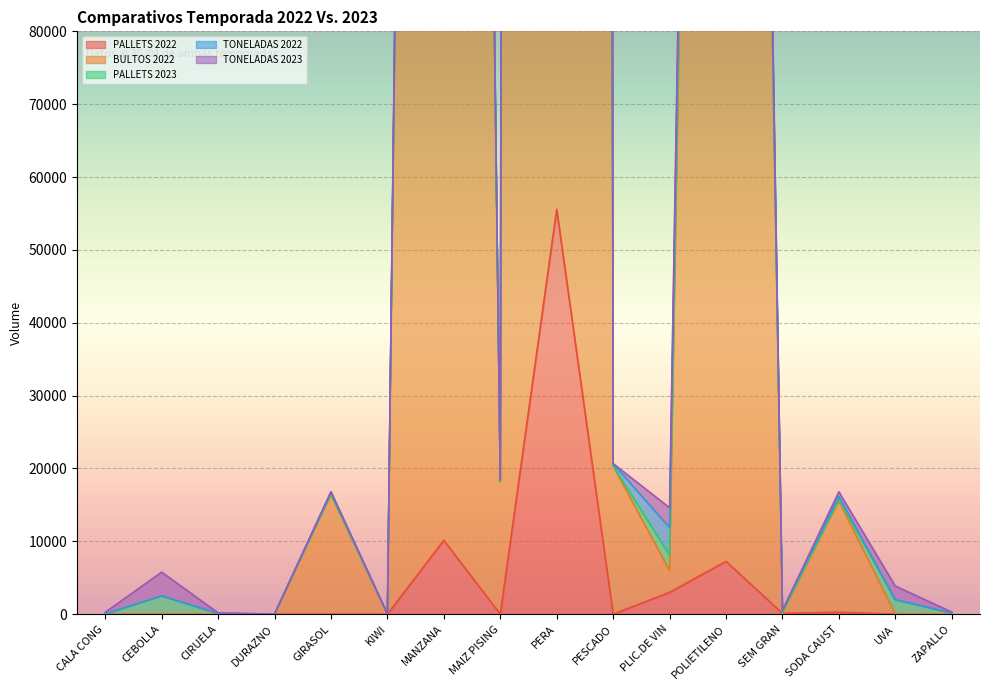

What is the average value of the PALLETS 2023 series?

385339